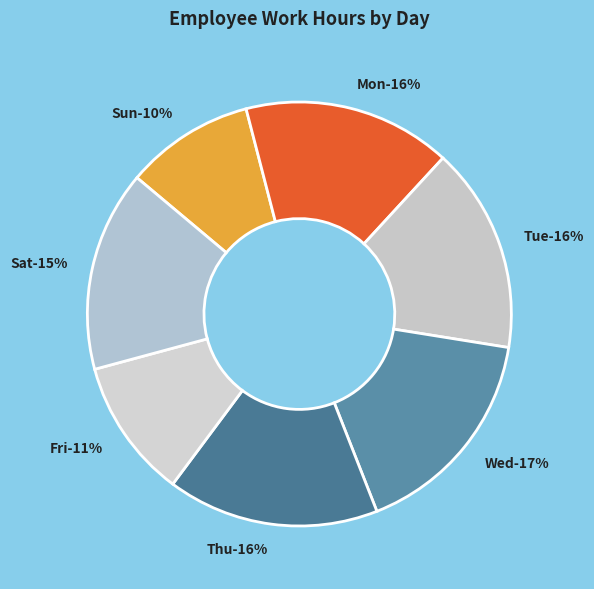

What is the largest slice in the pie chart?

Wed (13.48)